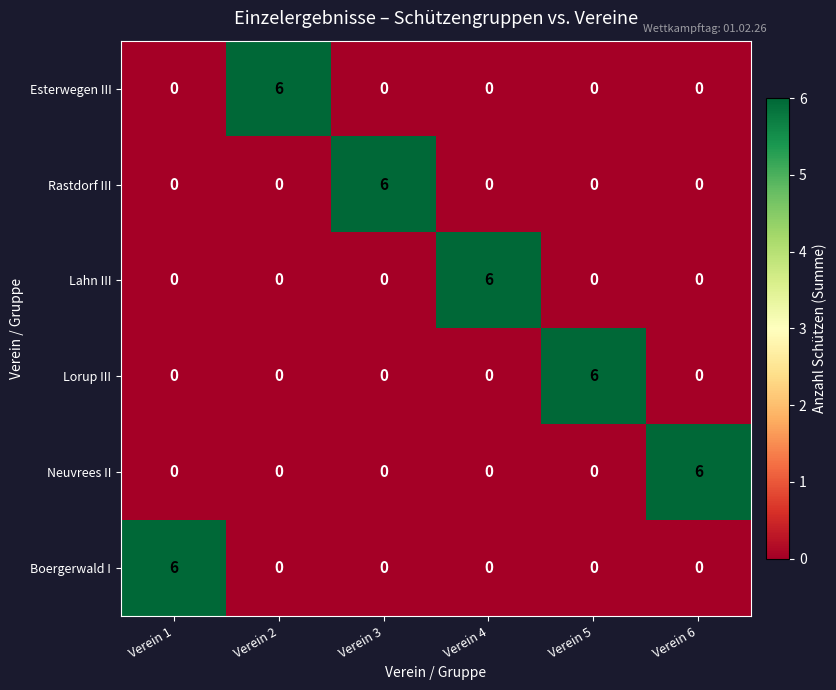

What is the total value across all series at Verein 1?

6